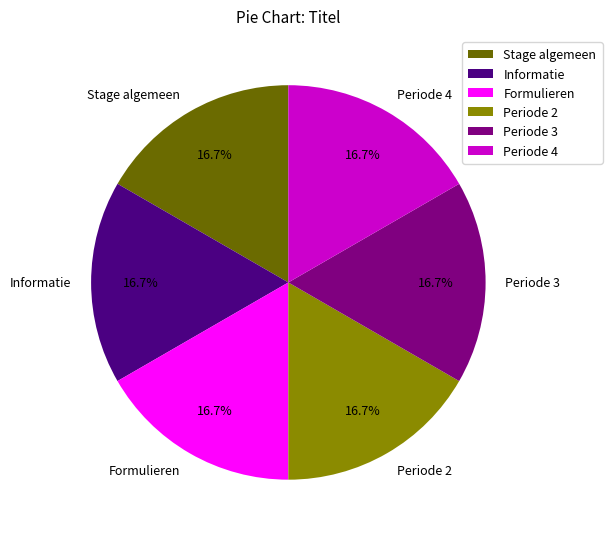

What percentage is the Informatie slice, to the nearest percent?

17%